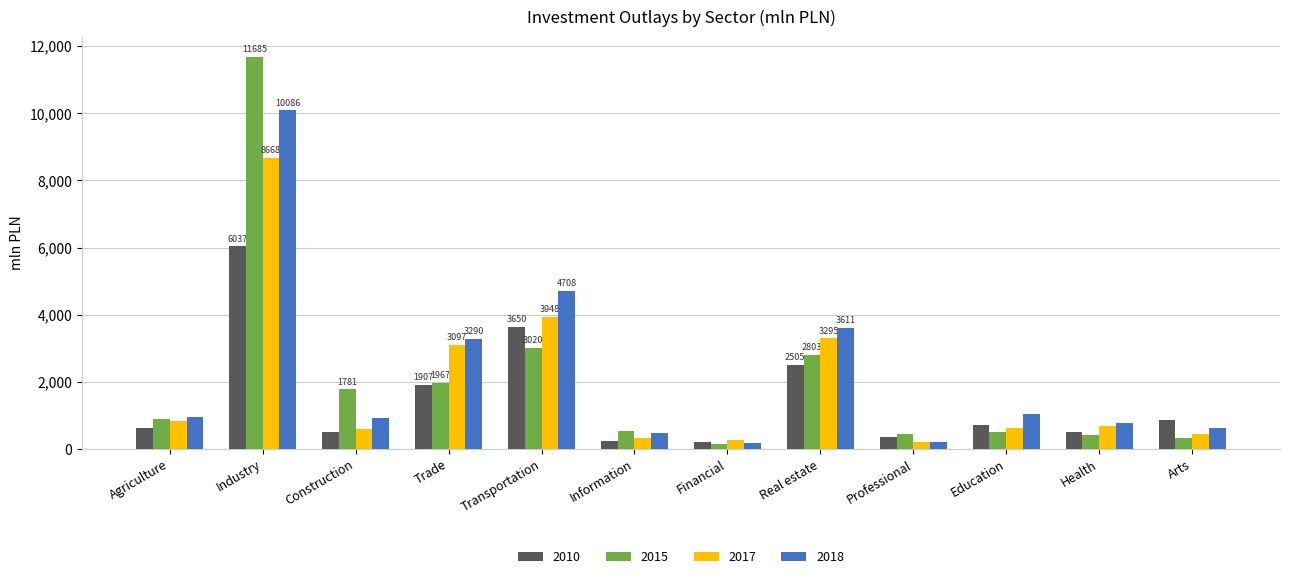

At which label is 2018 closest to 5133?

Transportation